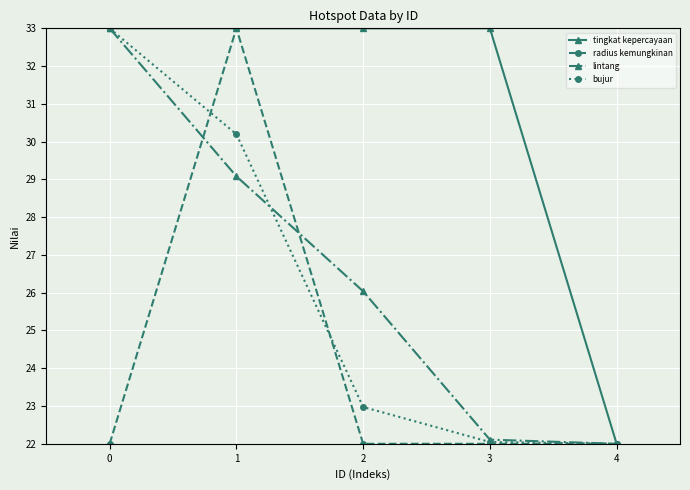

The value of radius kemungkinan at 2 is 22.0. True or false?

True